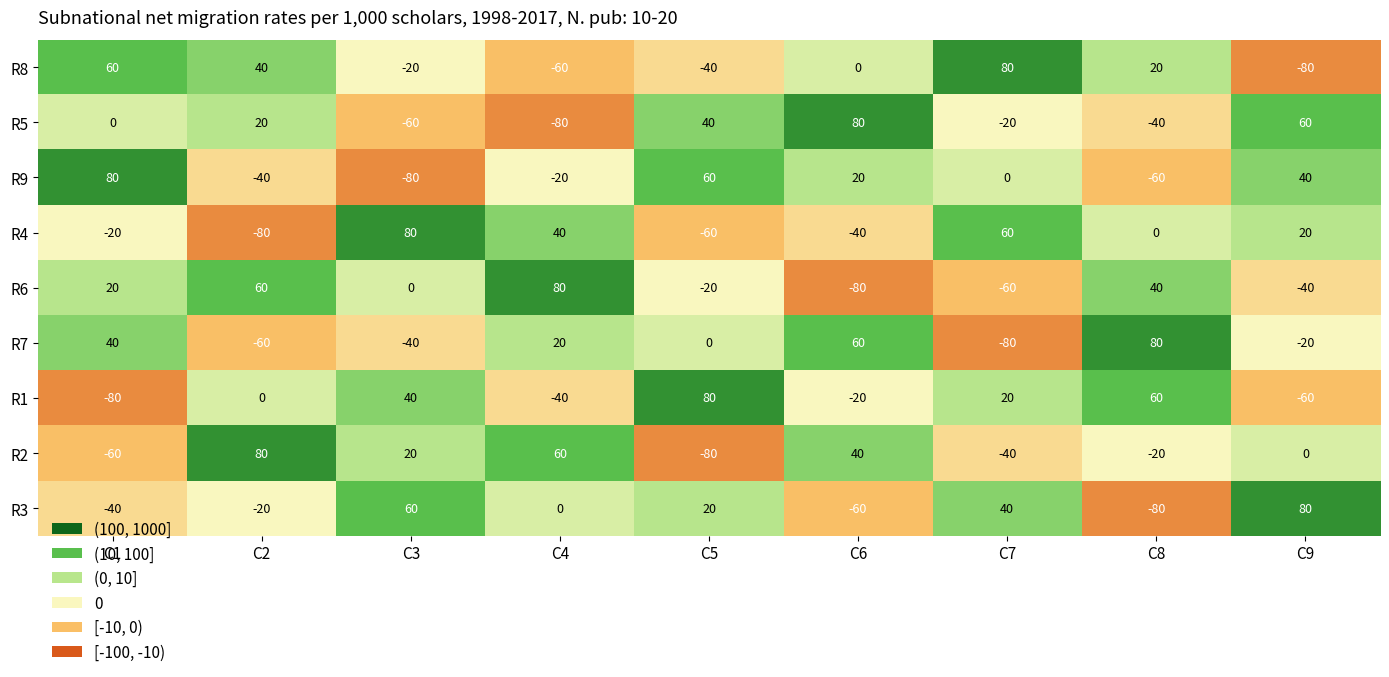

What value does the R3 series have at C1, to the nearest 50?

-50